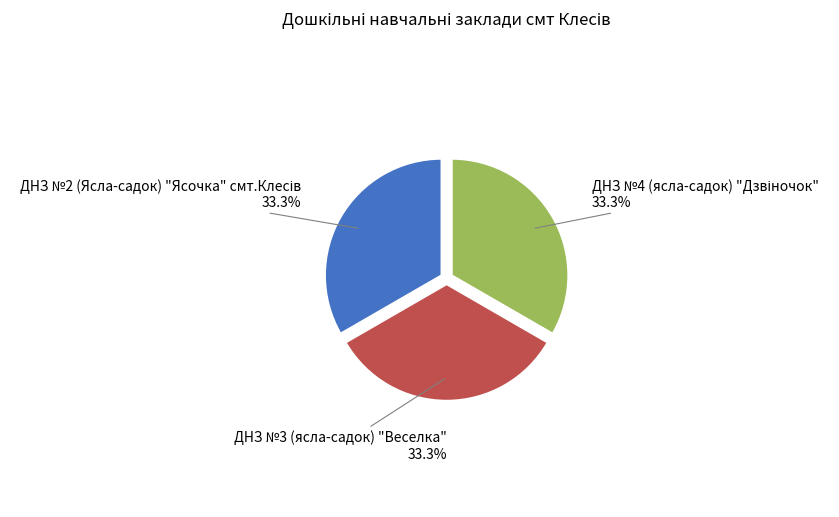

To the nearest percent, what is the average slice percentage?

33%